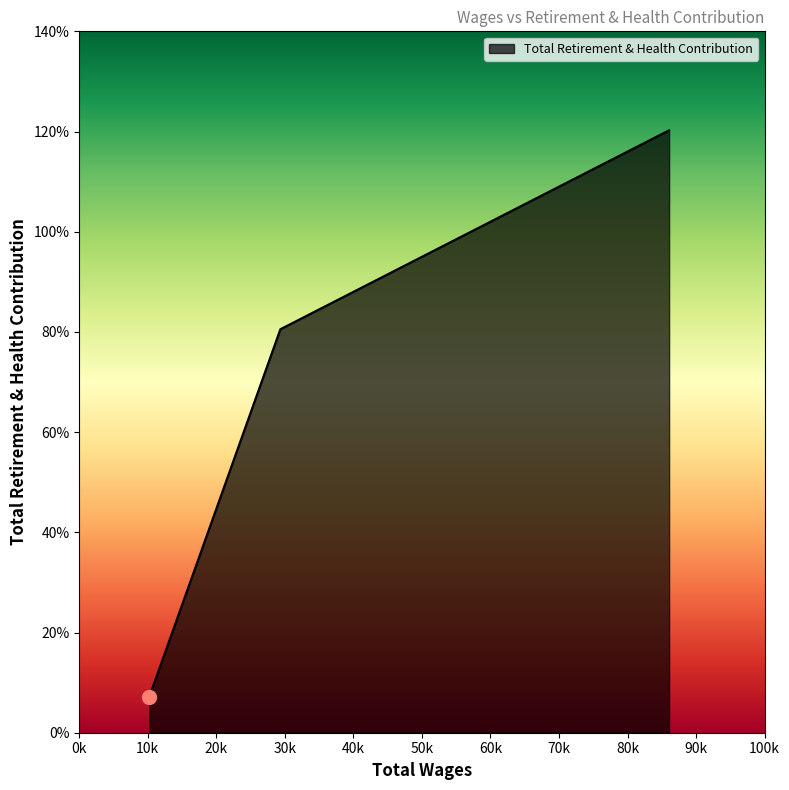

Does the chart display data point markers on the line(s)?

No